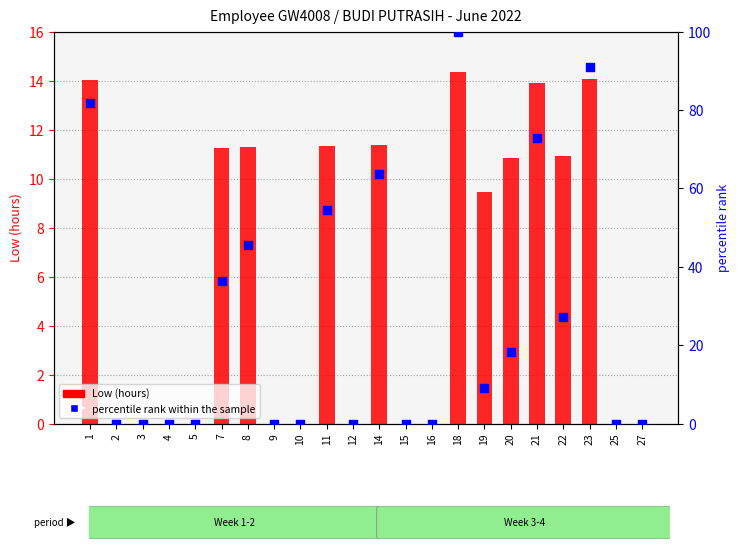

Which series has the largest total across all categories?

percentile rank within the sample